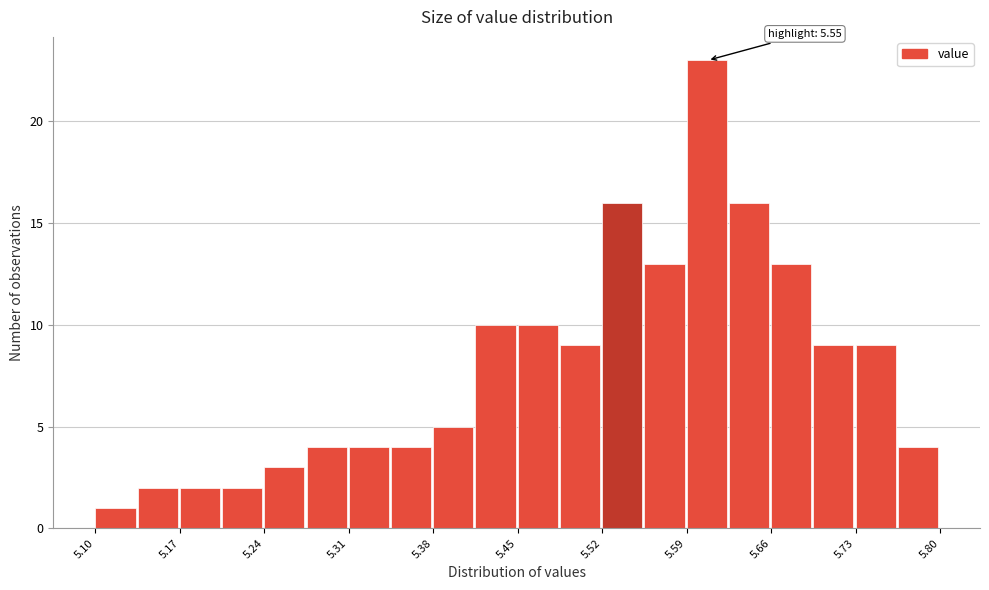

Around what value on the x-axis is the tallest bar? Give the approximate position of its centre, as read against the axis.

5.61